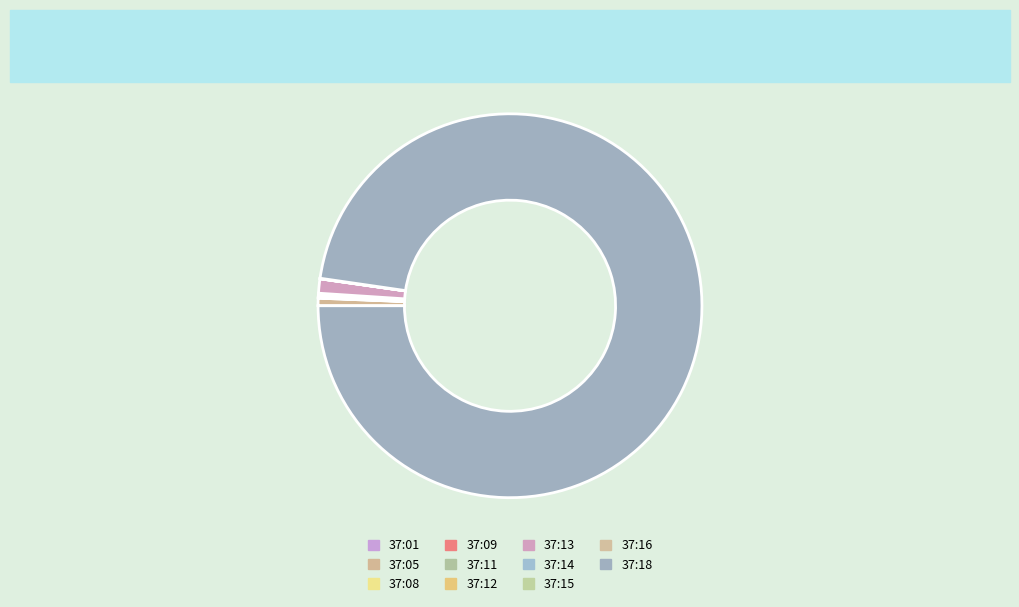

How many segments does this pie chart have?

11